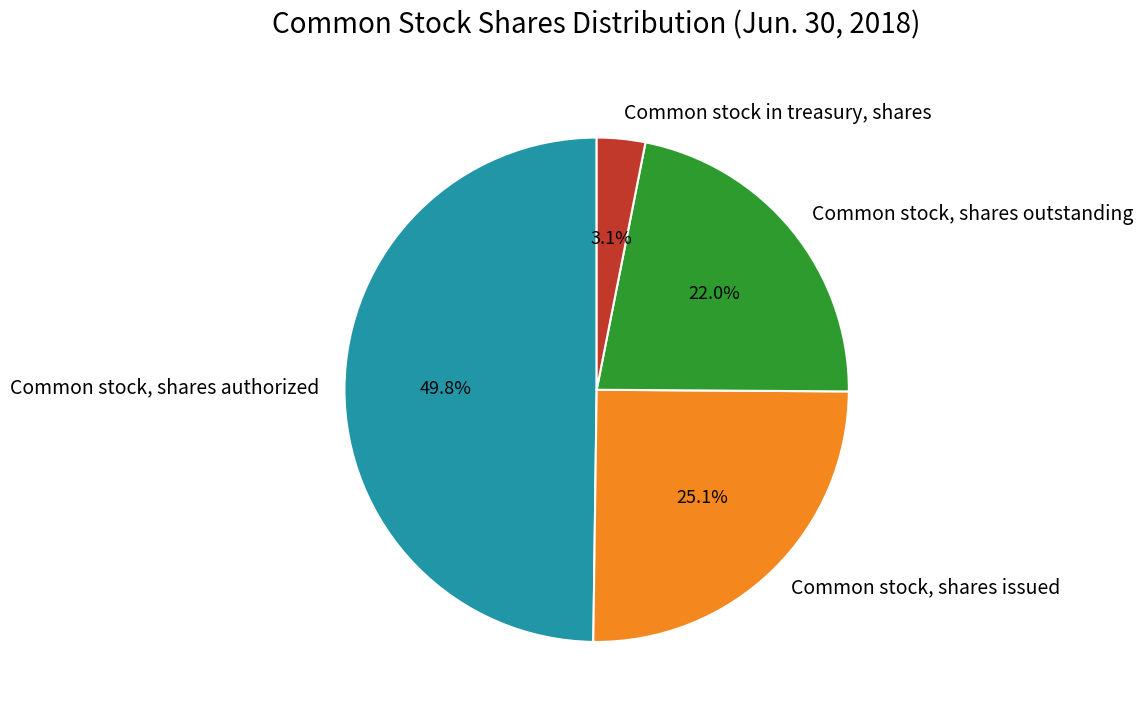

Rank the categories by value from highest to lowest.

Common stock, shares authorized, Common stock, shares issued, Common stock, shares outstanding, Common stock in treasury, shares